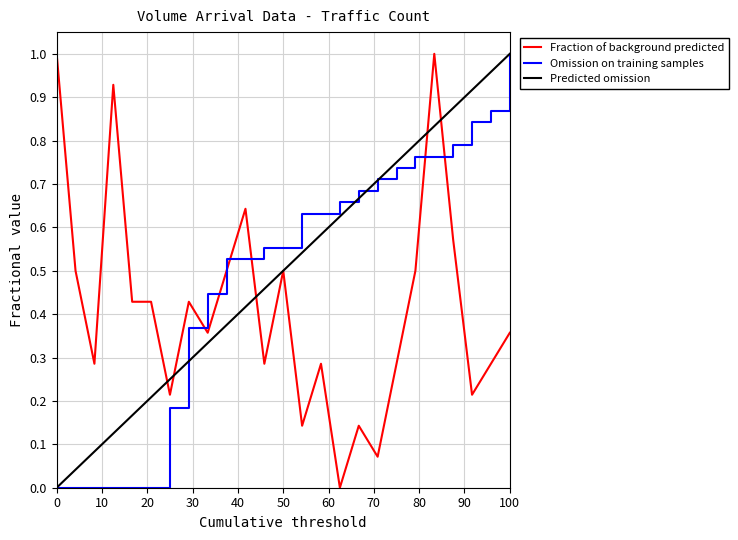

How many intersections are there between Fraction of background predicted and Omission on training samples?

5